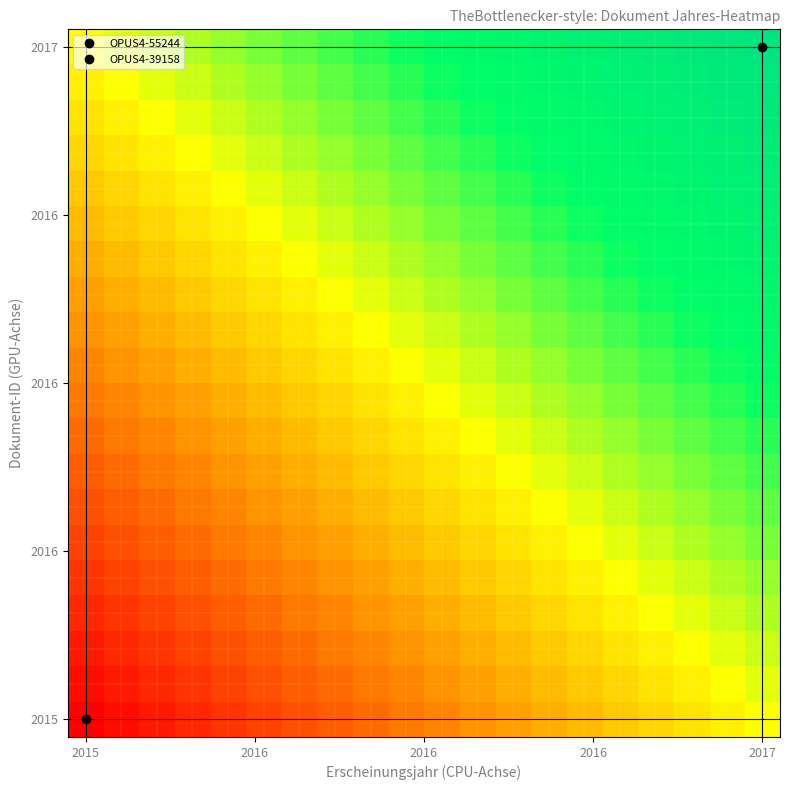

How many categories are shown in the chart?

20